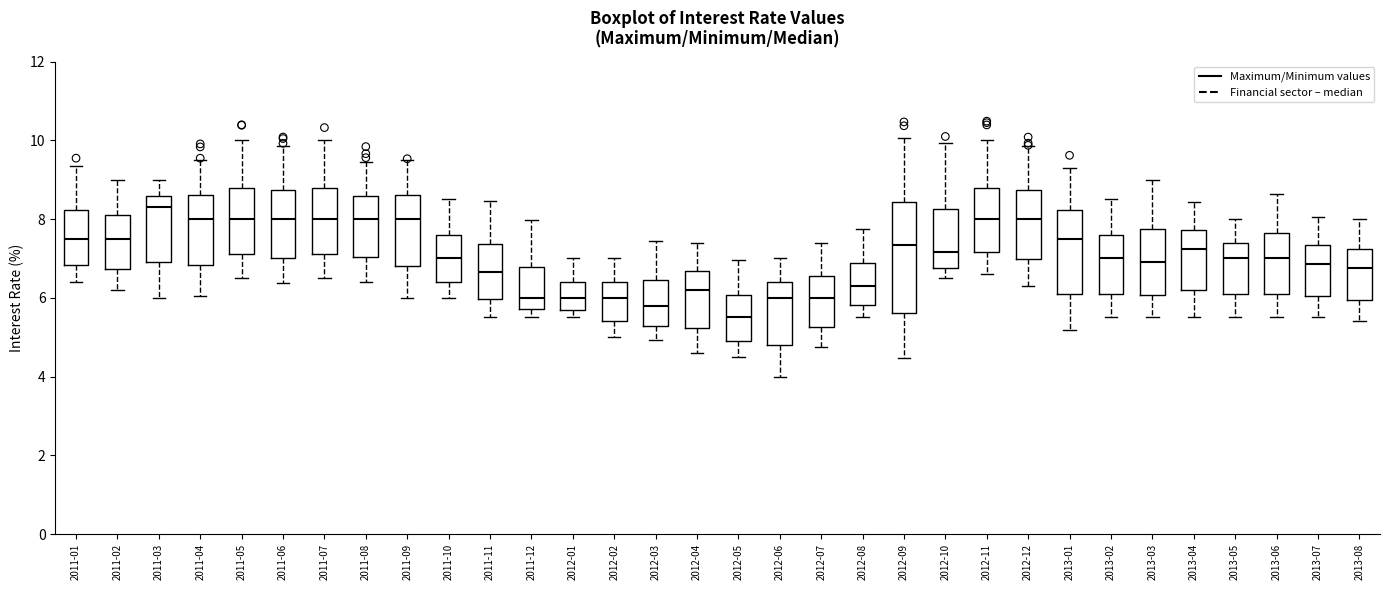

Which box is the tallest, from its lower edge to its upper edge?

2012-09